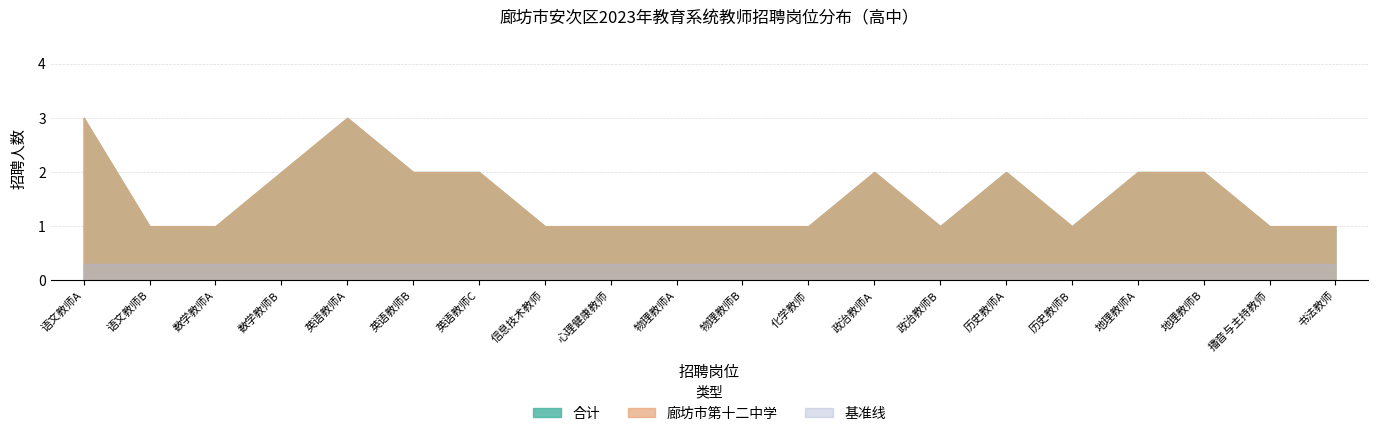

How many interior local valleys does the 合计 series have?

2